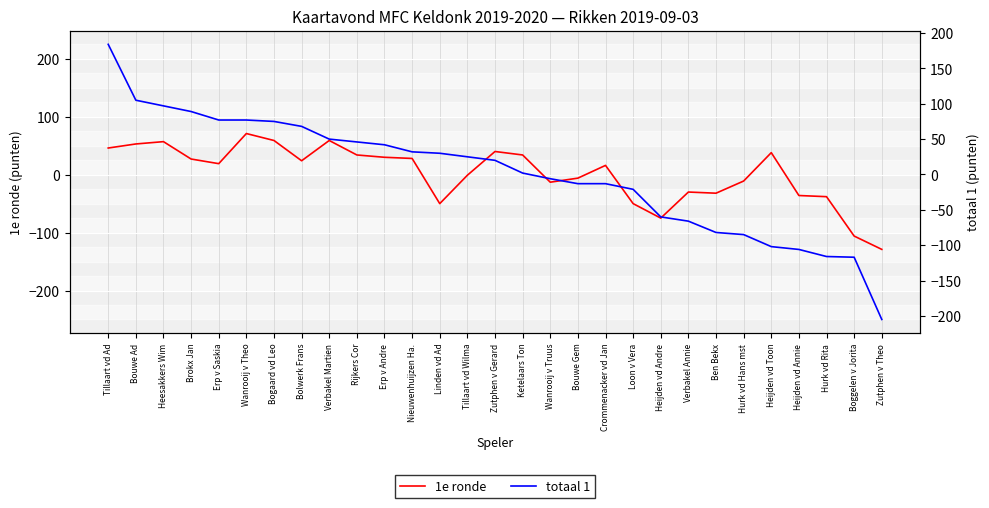

Rank the categories by 1e ronde value from lowest to highest.

Zutphen v Theo, Boggelen v Jorita, Heijden vd Andre, Linden vd Ad, Loon v Vera, Hurk vd Rita, Heijden vd Annie, Ben Bekx, Verbakel Annie, Wanrooij v Truus, Hurk vd Hans mst, Bouwe Gem, Tillaart vd Wilma, Crommenacker vd Jan, Erp v Saskia, Bolwerk Frans, Brokx Jan, Nieuwenhuijzen Ha., Erp v Andre, Rijkers Cor, Ketelaars Ton, Heijden vd Toon, Zutphen v Gerard, Tillaart vd Ad, Bouwe Ad, Heesakkers Wim, Bogaard vd Leo, Verbakel Martien, Wanrooij v Theo